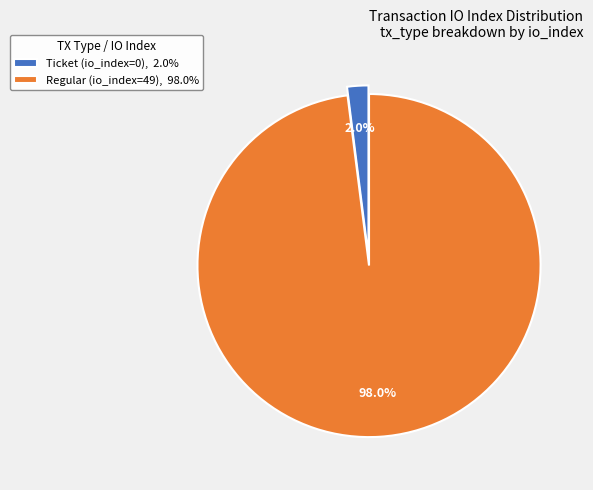

How much of the chart is everything except Ticket (io_index=0)?

98.0%